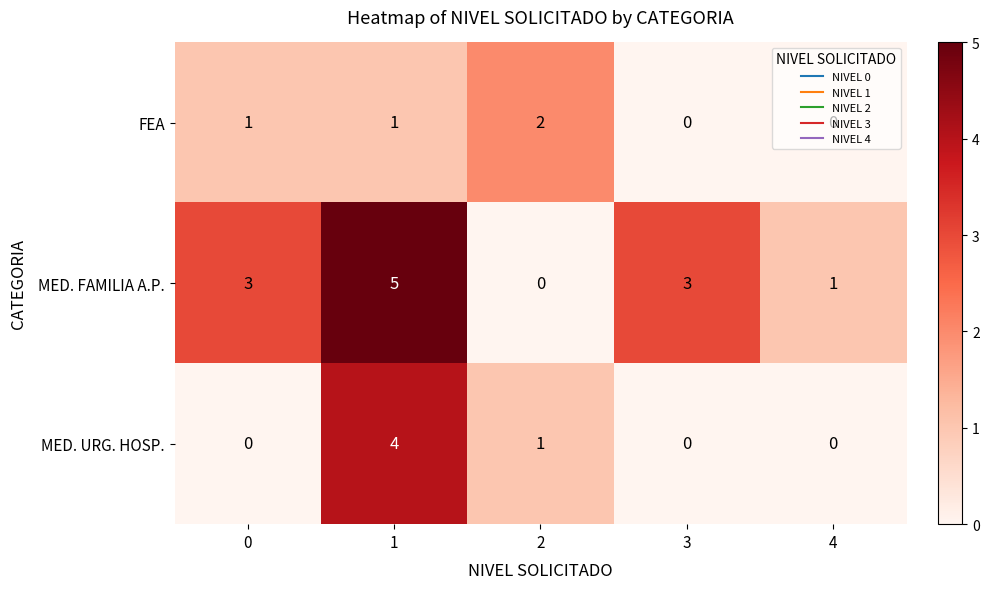

True or false: MED. URG. HOSP. has a value of 1 at 2.

True